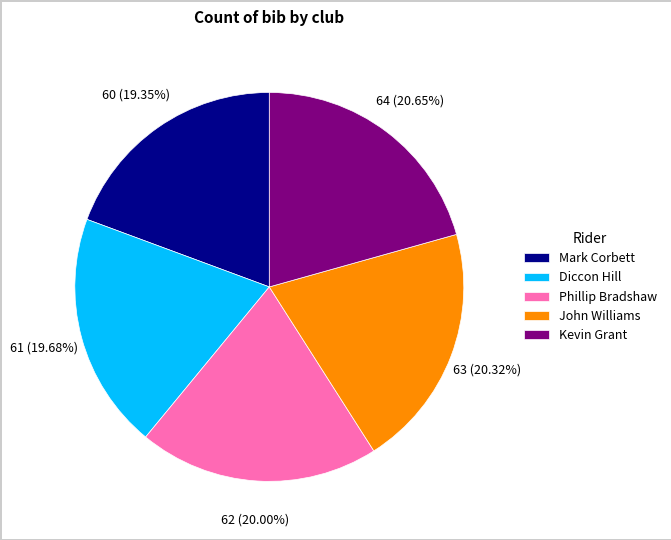

Is Phillip Bradshaw the majority of the pie?

No